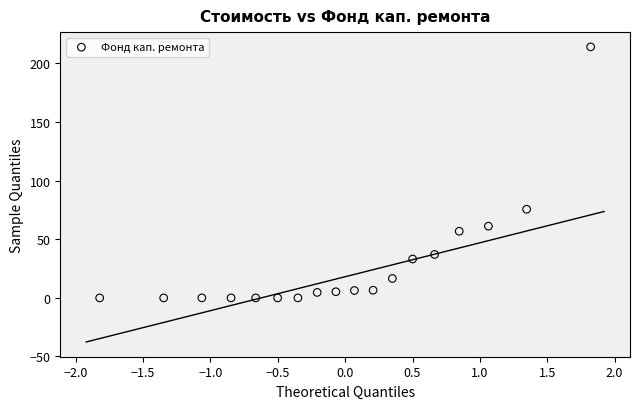

What is the range of X values (max minus min)?

3.6